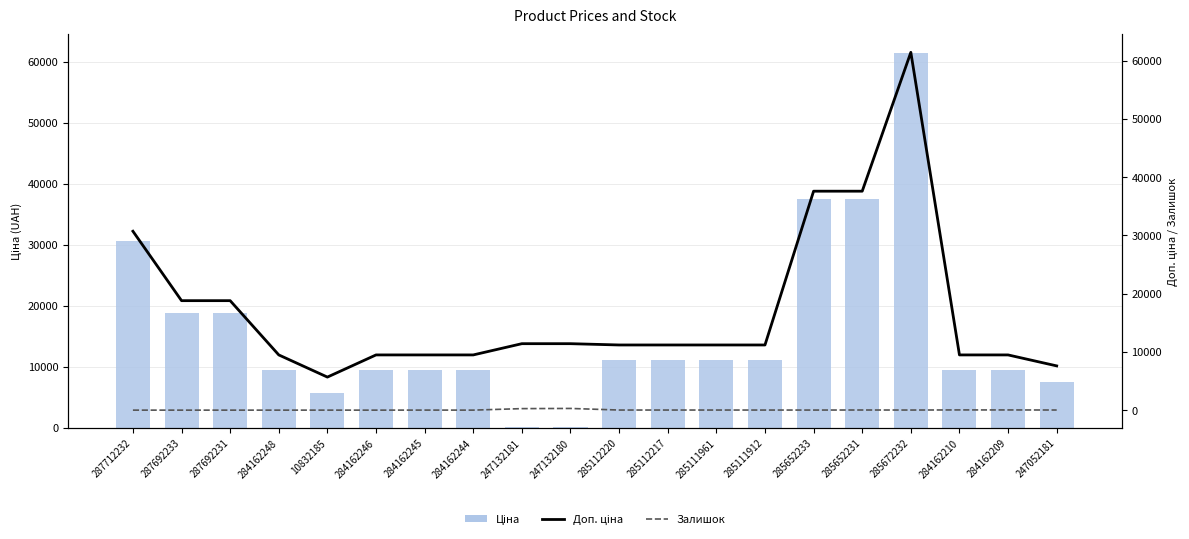

What are all the series names shown in the legend?

Ціна, Доп. ціна, Залишок